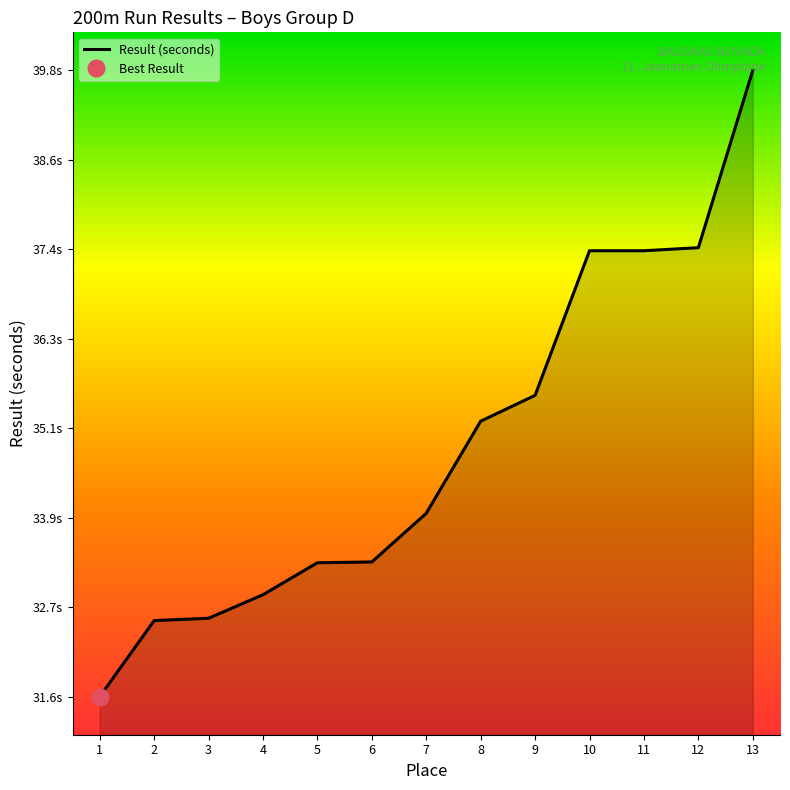

What is the change in value from 3 to 12?

+4.9